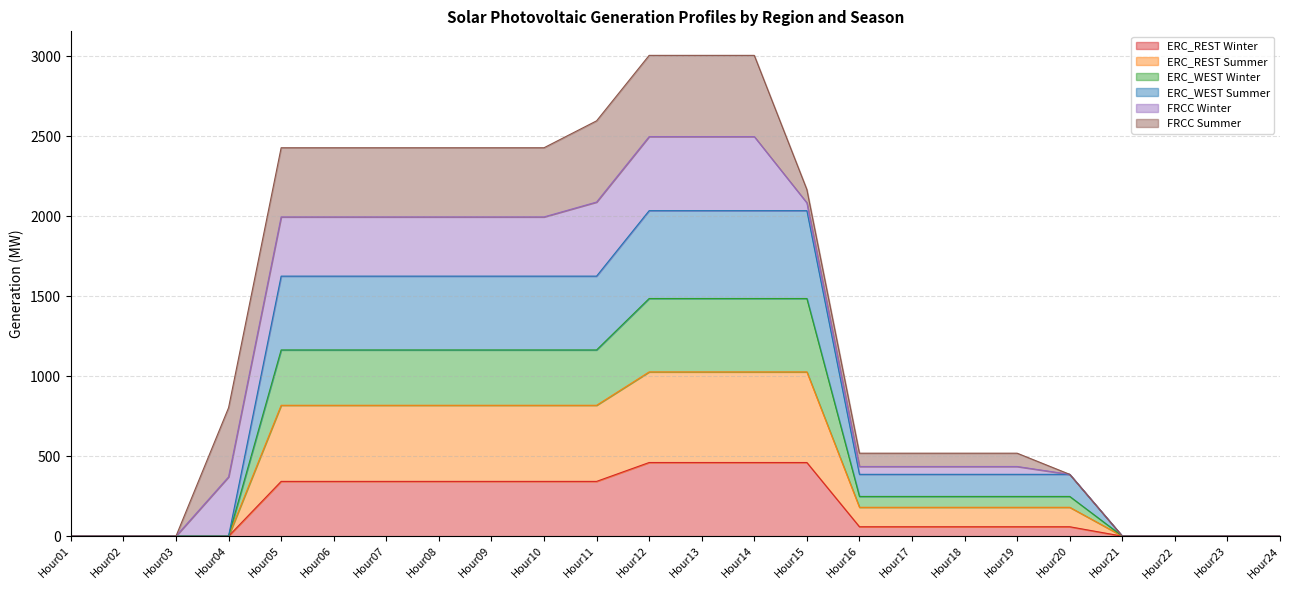

What is the maximum value for ERC_REST Winter?

460.2